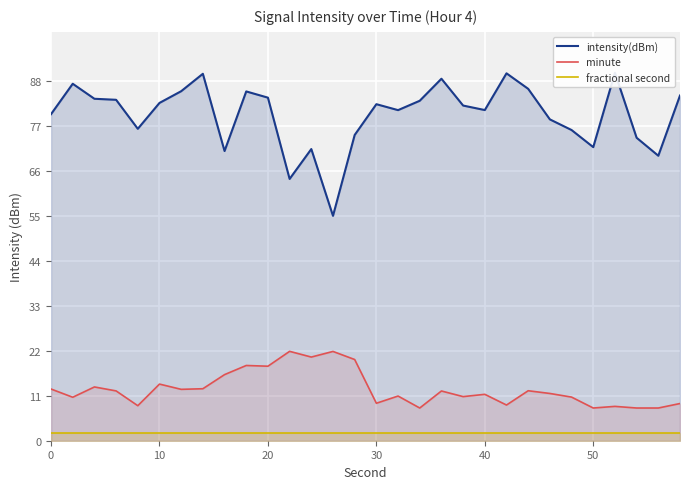

True or false: intensity(dBm) and fractional second cross at least once.

False